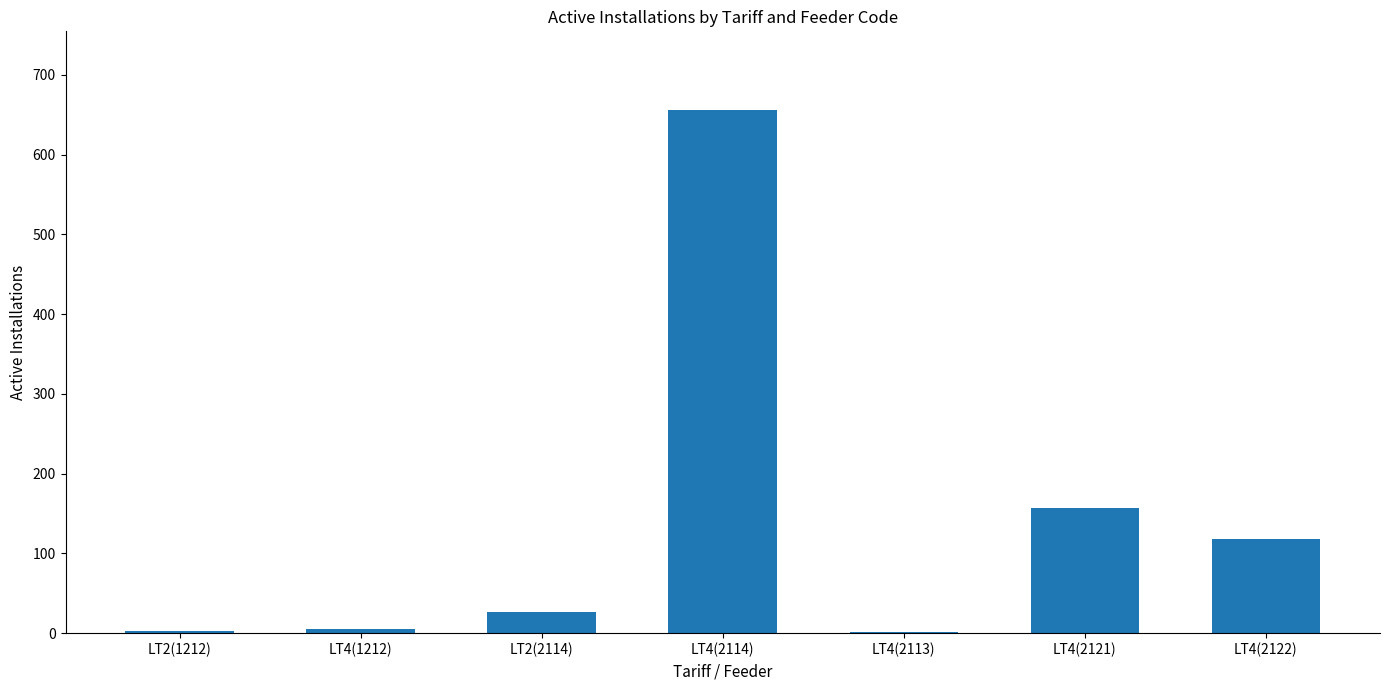

Count the number of data series in this chart.

1